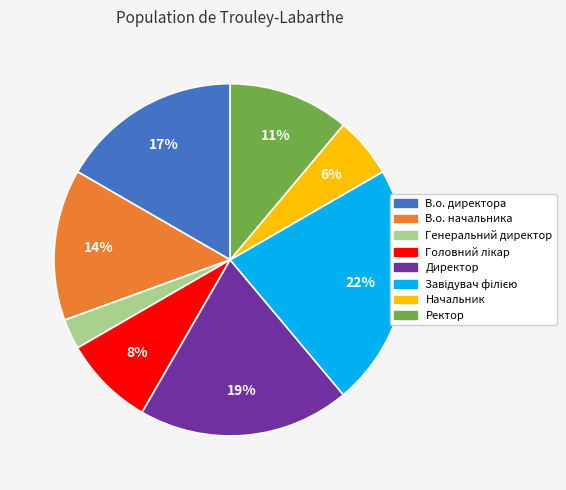

Between В.о. директора and Генеральний директор, which is larger?

В.о. директора